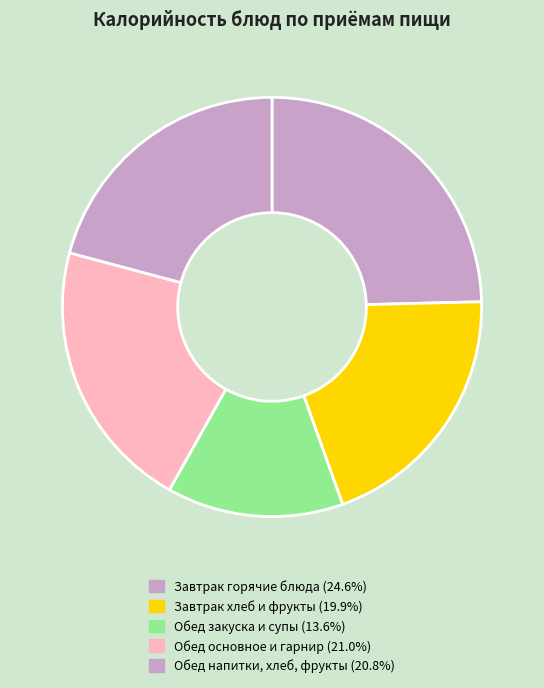

Does any single category account for the majority?

No